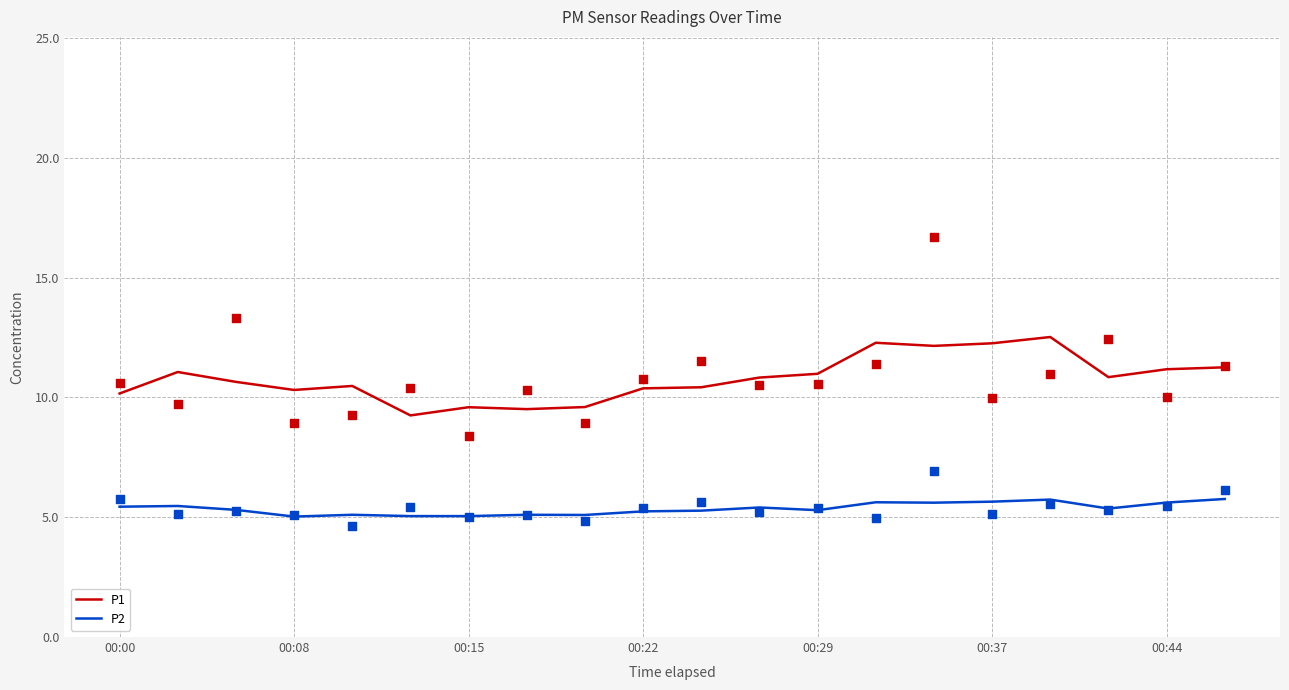

What are all the series names shown in the legend?

P1, P2